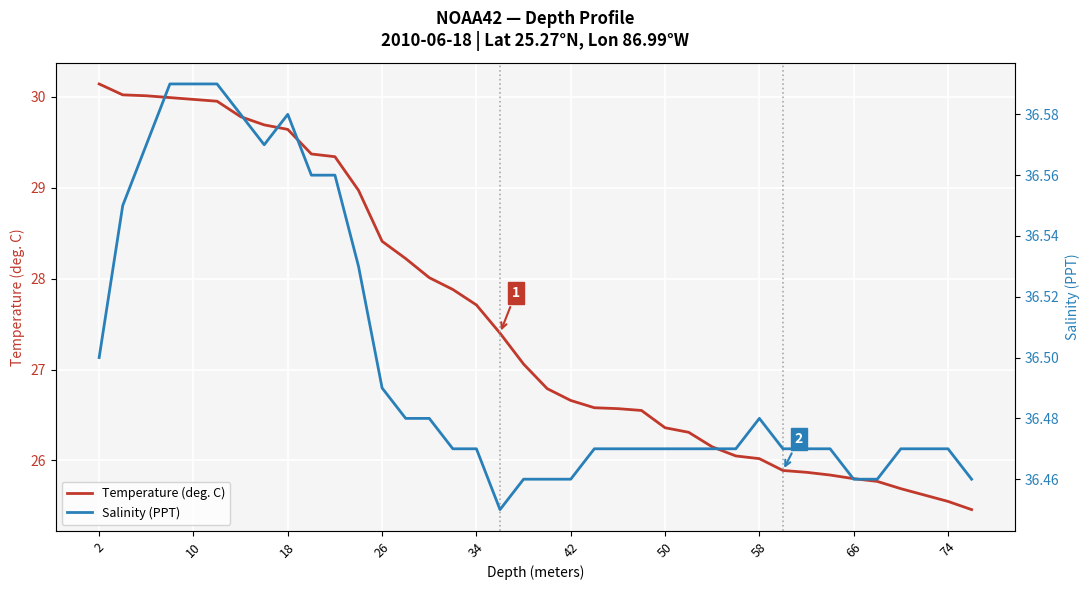

Where does the Temperature (deg. C) series first go above 27?

2